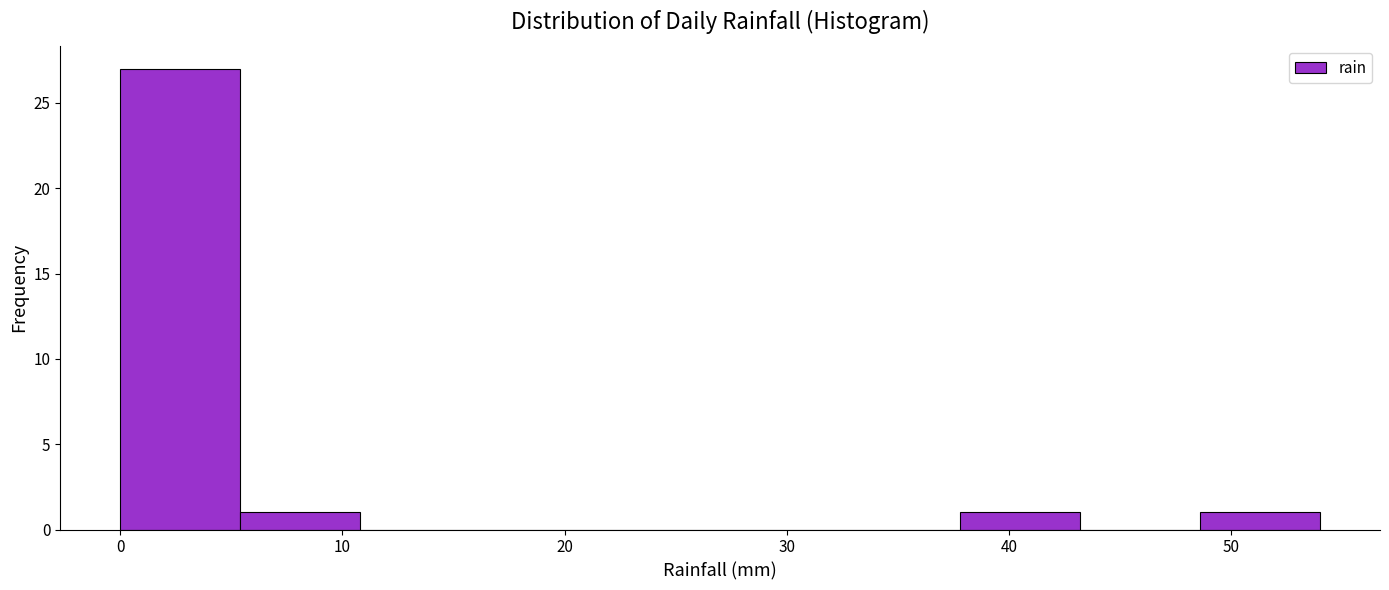

Which range on the x-axis has the tallest bar?

0.0 to 5.4